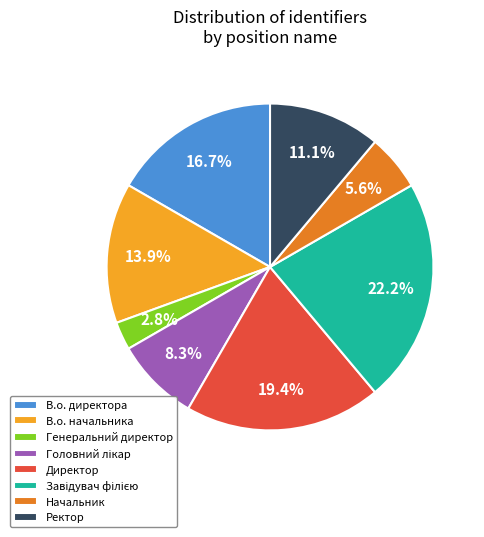

What is the smallest slice in the pie chart?

Генеральний директор